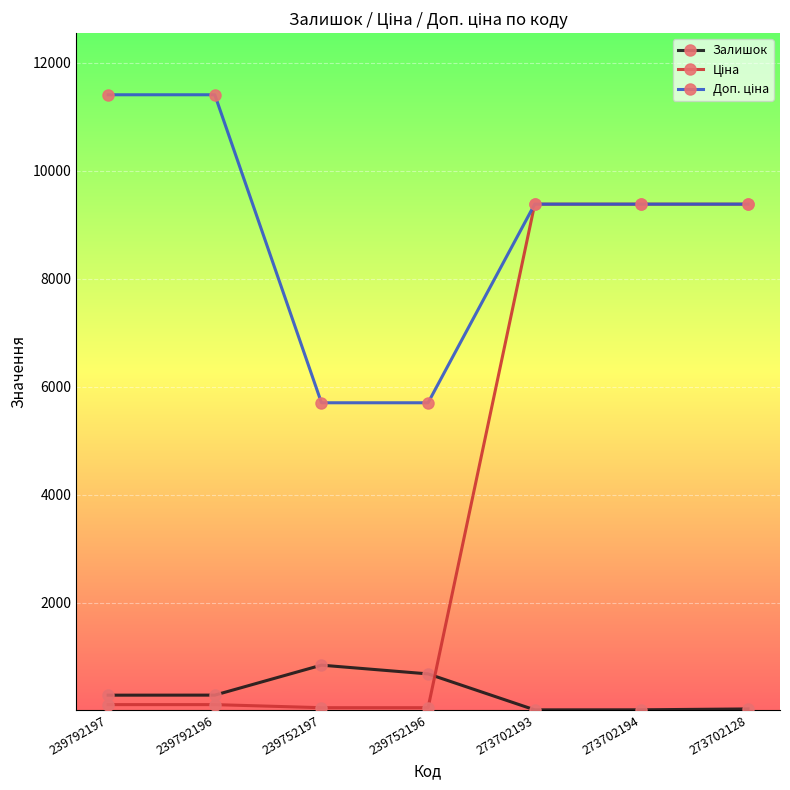

The Залишок series shows 34.0 at 273702128. True or false?

True